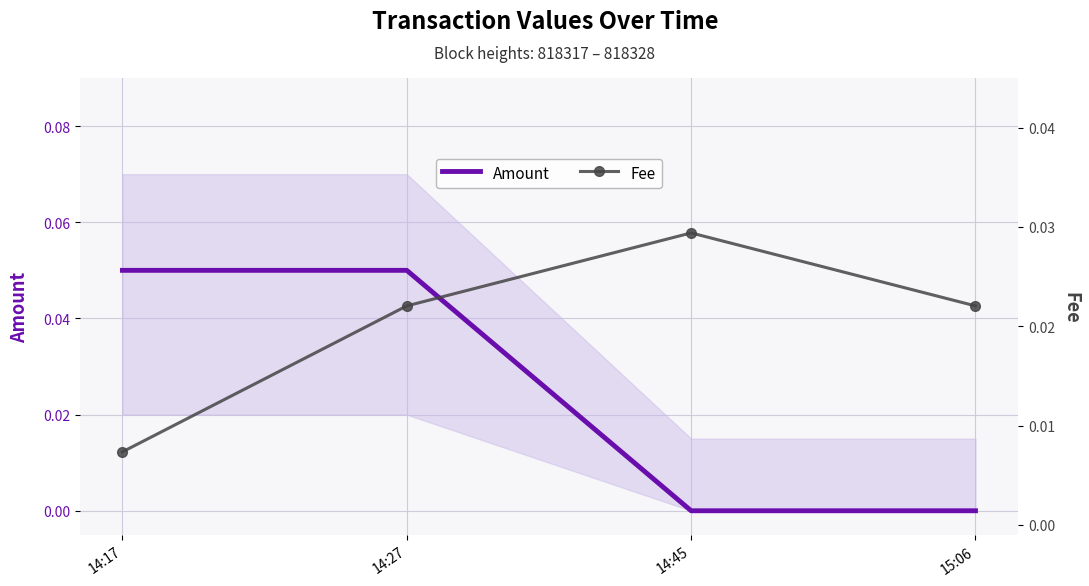

What is the total value across all series at 14:17?

0.1